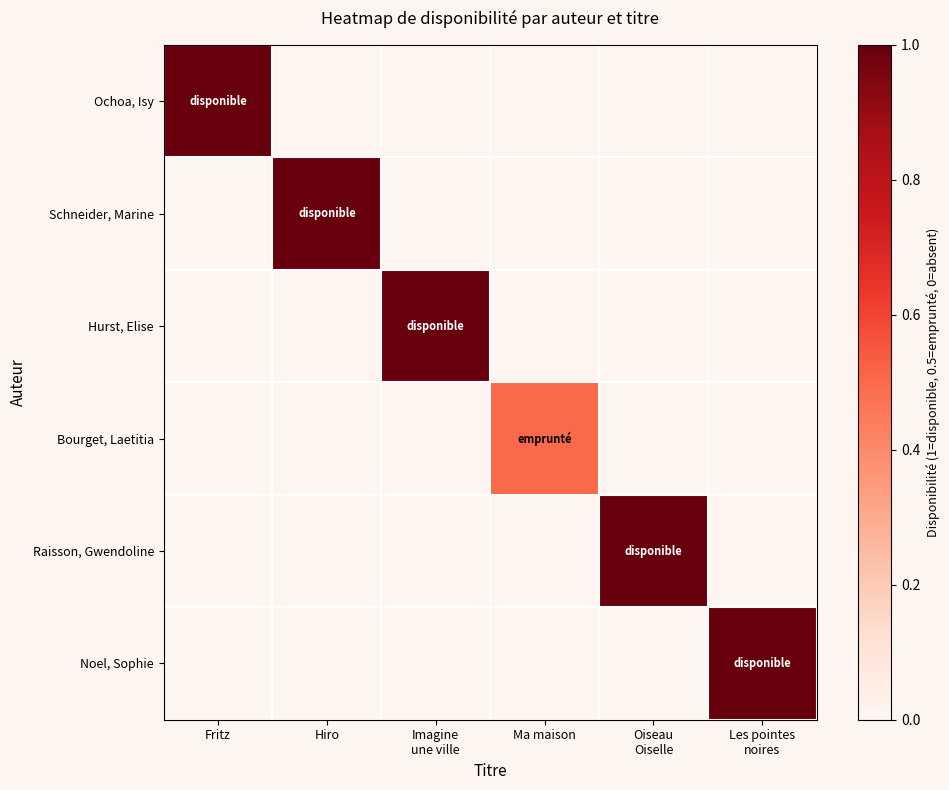

Reading left to right, what are all the values shown in this chart?

Ochoa, Isy: Fritz=1.0	Hiro=0.0	Imagine
une ville=0.0	Ma maison=0.0	Oiseau
Oiselle=0.0	Les pointes
noires=0.0
Schneider, Marine: Fritz=0.0	Hiro=1.0	Imagine
une ville=0.0	Ma maison=0.0	Oiseau
Oiselle=0.0	Les pointes
noires=0.0
Hurst, Elise: Fritz=0.0	Hiro=0.0	Imagine
une ville=1.0	Ma maison=0.0	Oiseau
Oiselle=0.0	Les pointes
noires=0.0
Bourget, Laetitia: Fritz=0.0	Hiro=0.0	Imagine
une ville=0.0	Ma maison=0.5	Oiseau
Oiselle=0.0	Les pointes
noires=0.0
Raisson, Gwendoline: Fritz=0.0	Hiro=0.0	Imagine
une ville=0.0	Ma maison=0.0	Oiseau
Oiselle=1.0	Les pointes
noires=0.0
Noel, Sophie: Fritz=0.0	Hiro=0.0	Imagine
une ville=0.0	Ma maison=0.0	Oiseau
Oiselle=0.0	Les pointes
noires=1.0